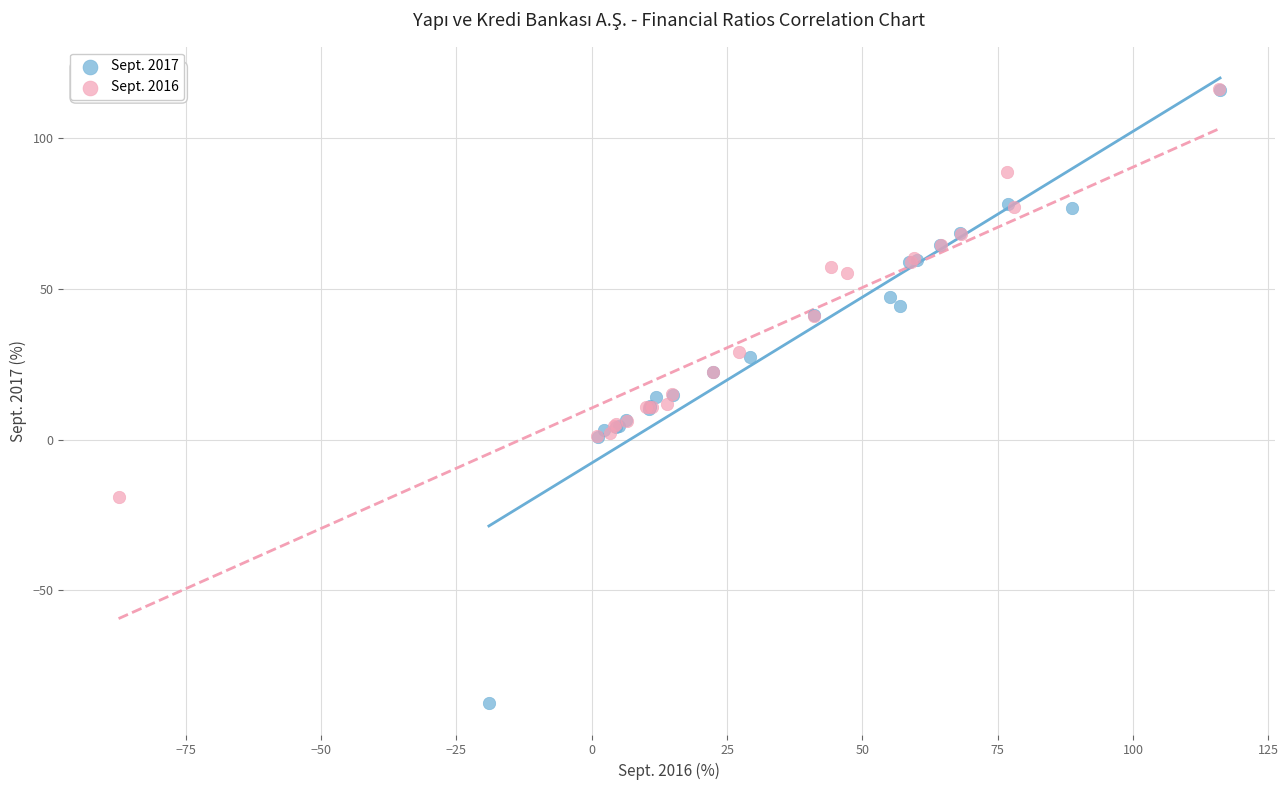

What are all the series names shown in the legend?

Sept. 2017, Sept. 2016